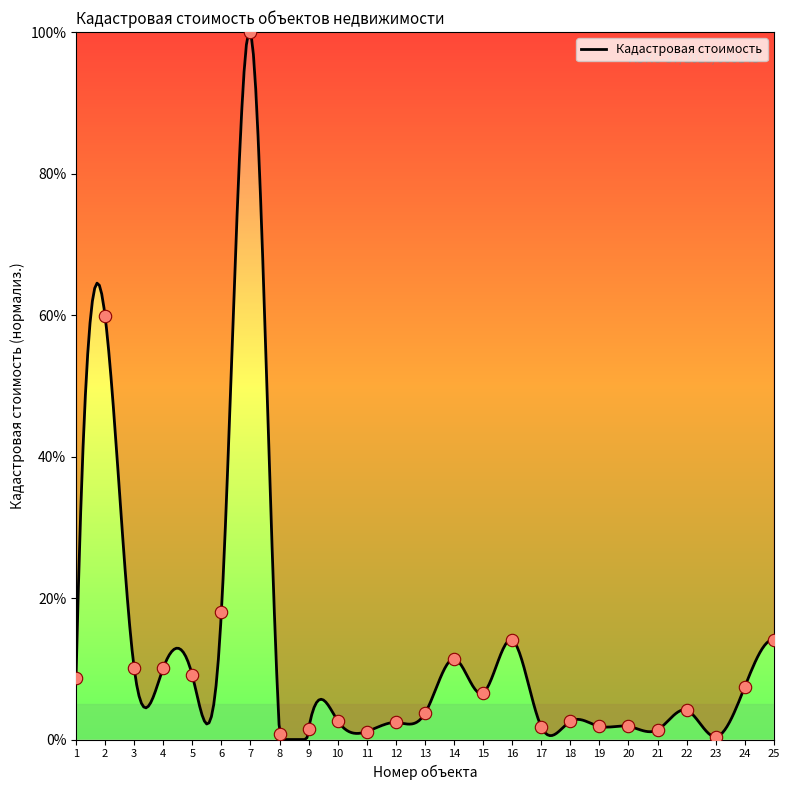

Which has a higher value, 16 or 17?

16